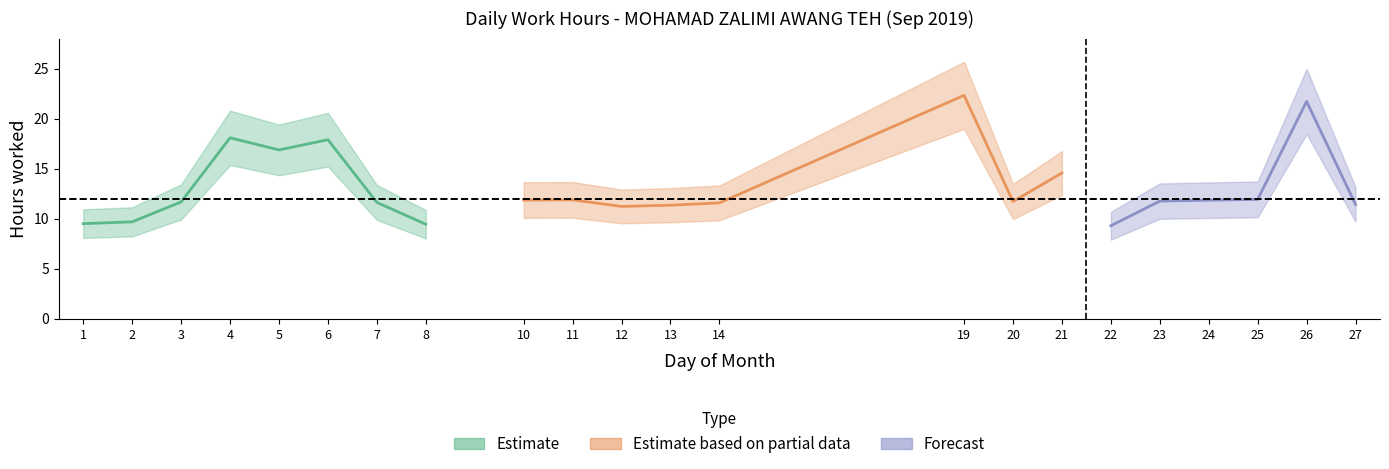

What is the sum of the values at 8 and 14?

21.1